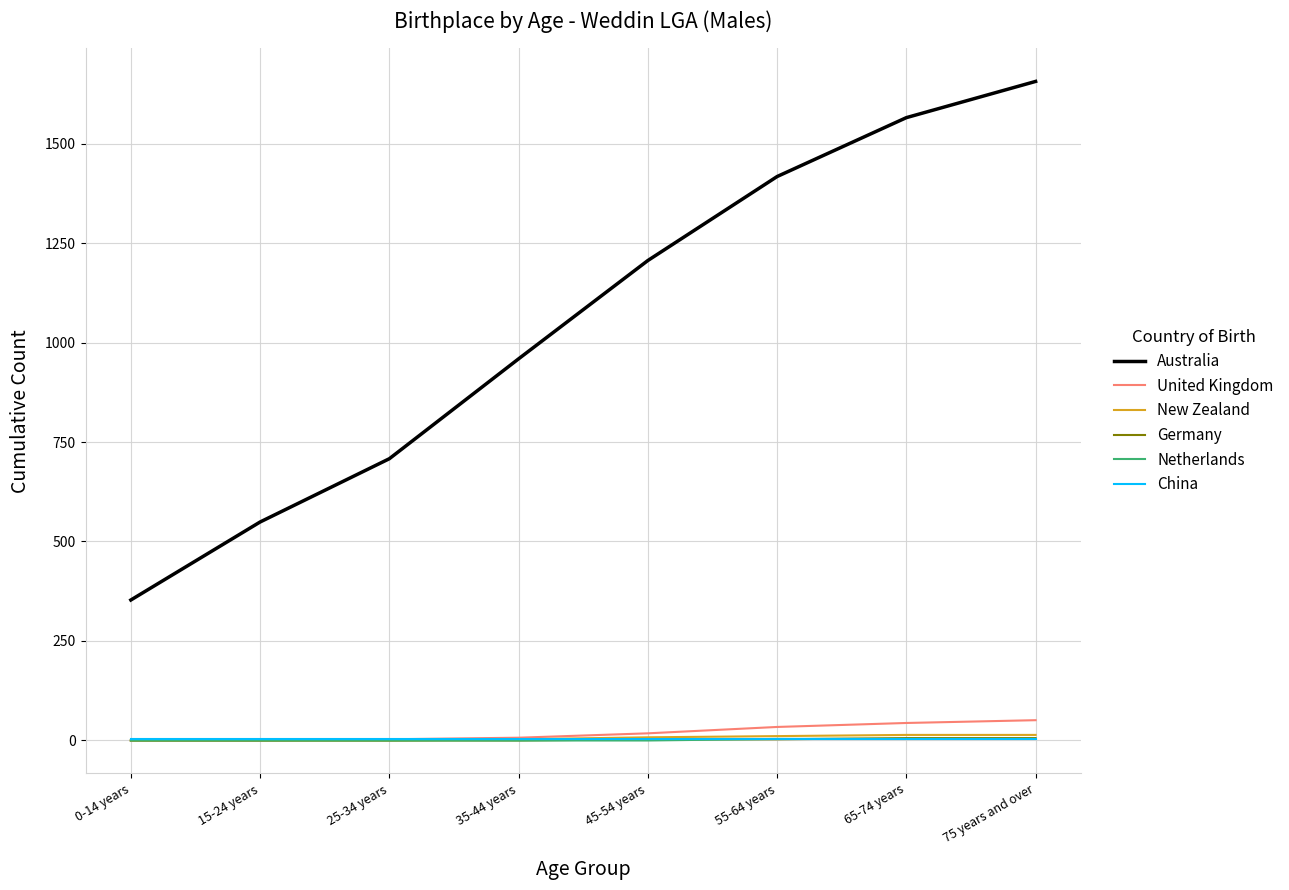

How many distinct data groups are displayed?

6